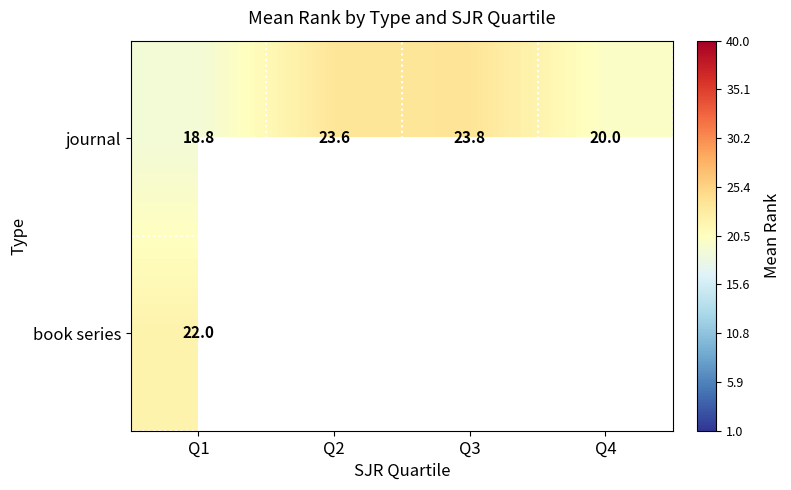

Which category has the highest value across all series?

Q3